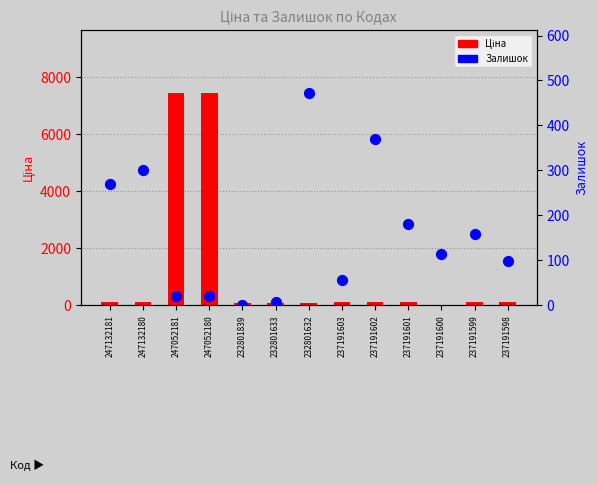

Which series has the widest spread of Y values?

Ціна